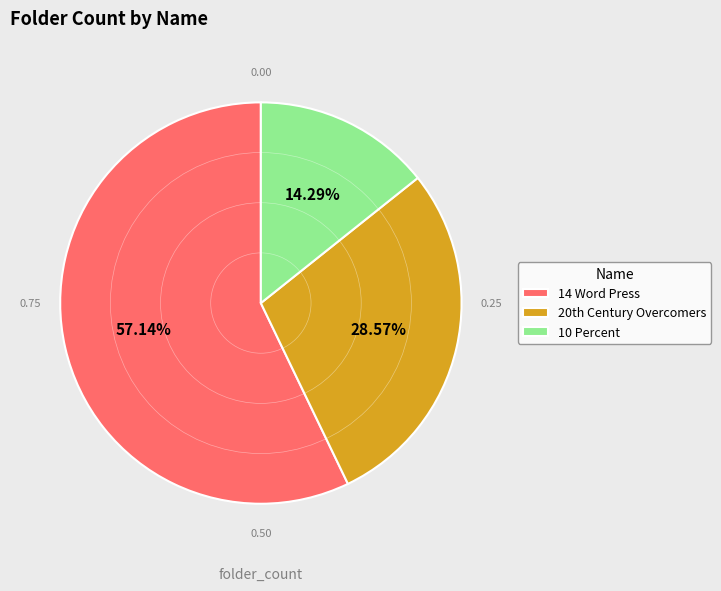

How many slices are in this pie chart?

3